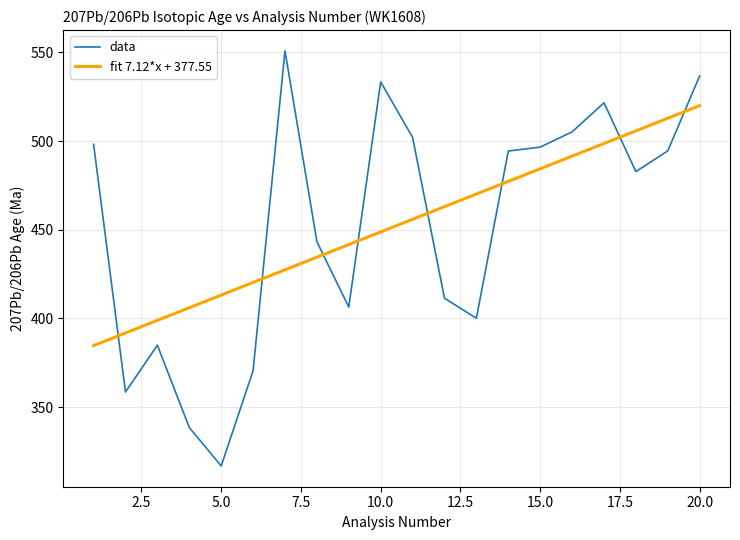

How many intersections are there between fit 7.12*x + 377.55 and data?

8